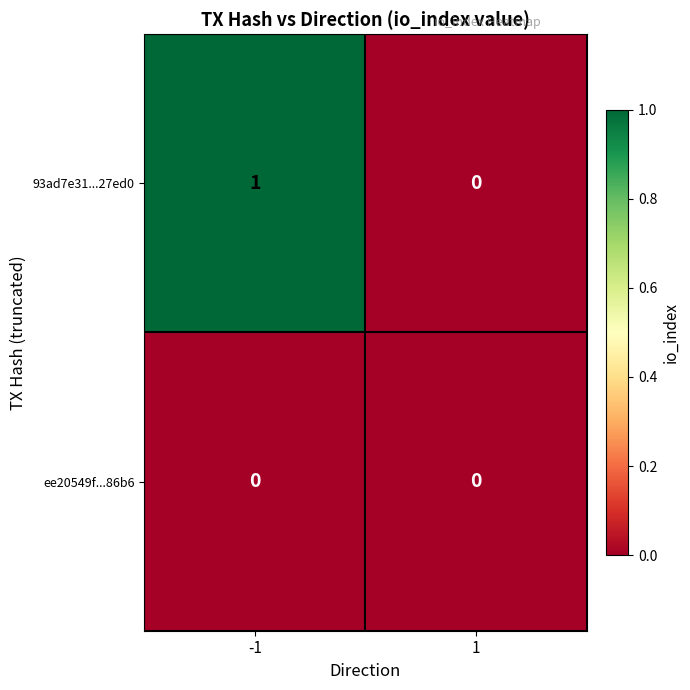

Rank the series by their maximum value, from lowest to highest.

ee20549f...86b6, 93ad7e31...27ed0